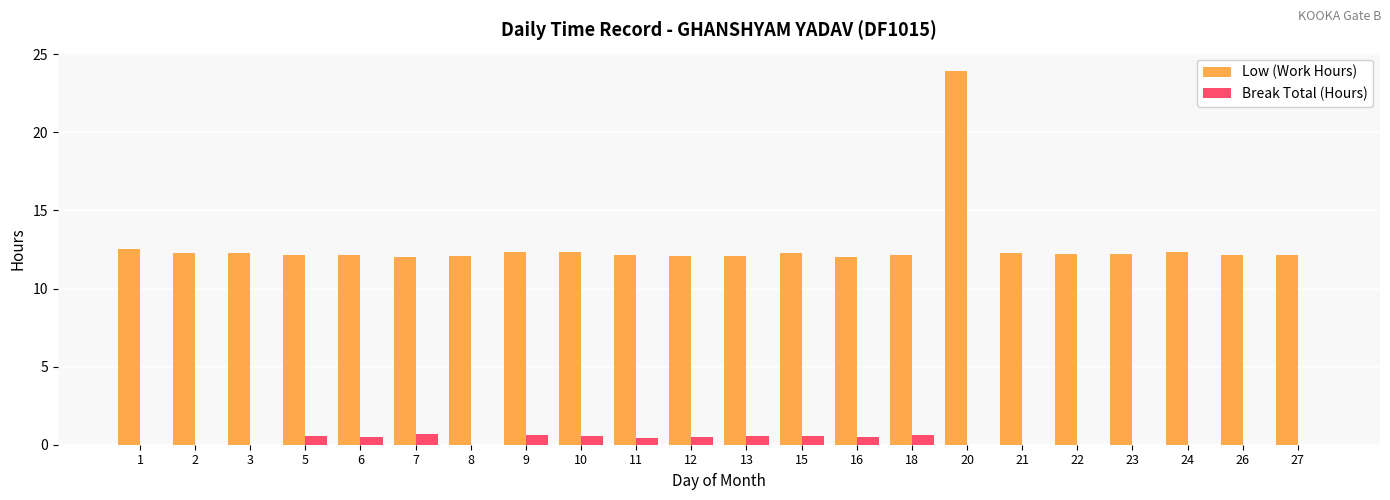

What are all the series names shown in the legend?

Low (Work Hours), Break Total (Hours)